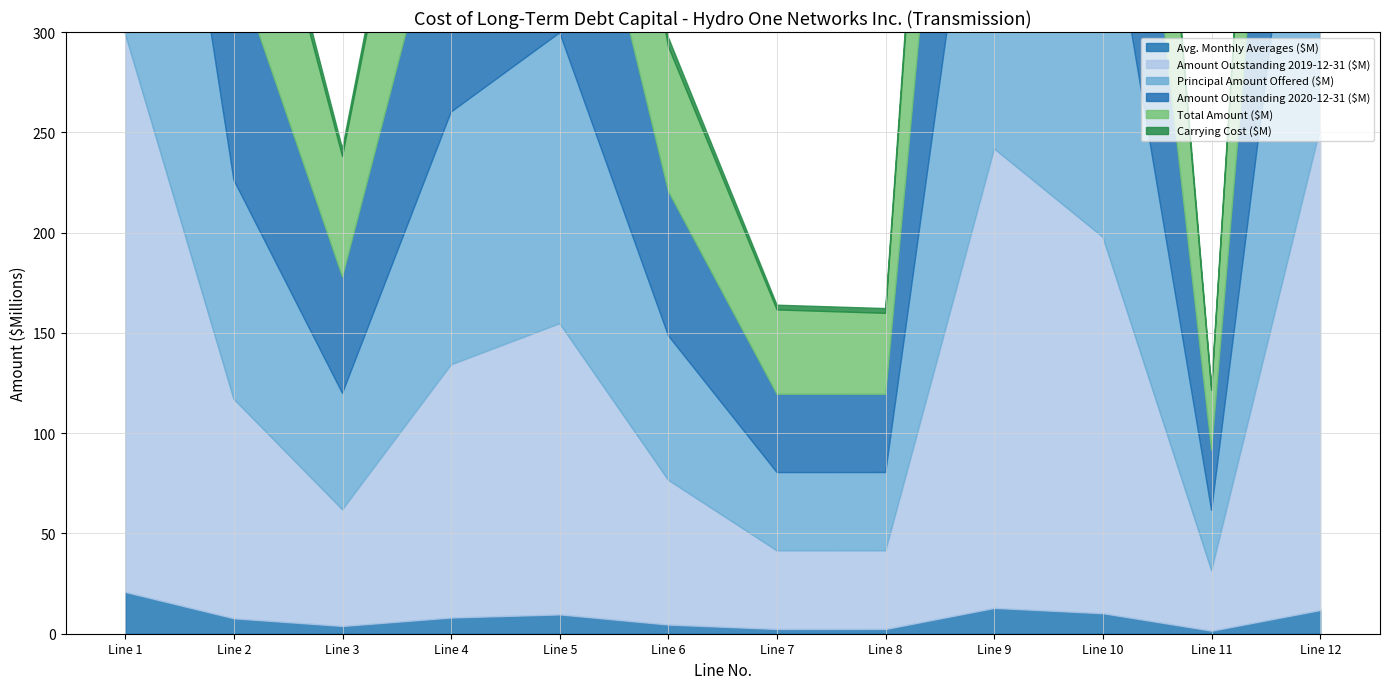

What is the spread (max minus min) of values at Line 4?

117.9